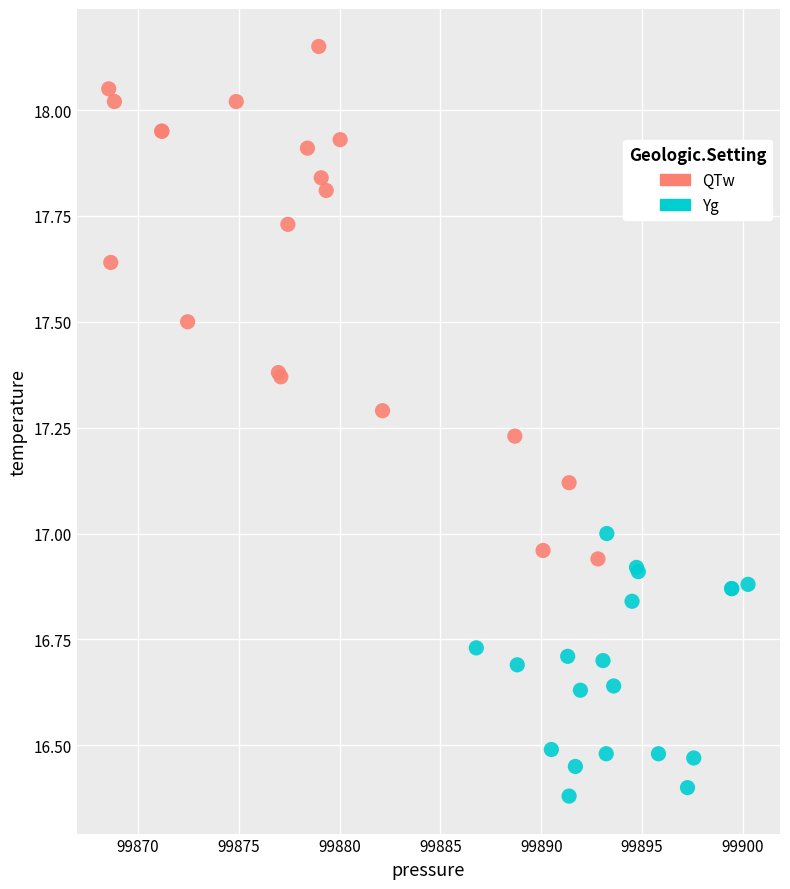

Which series contains the lowest Y value?

Yg